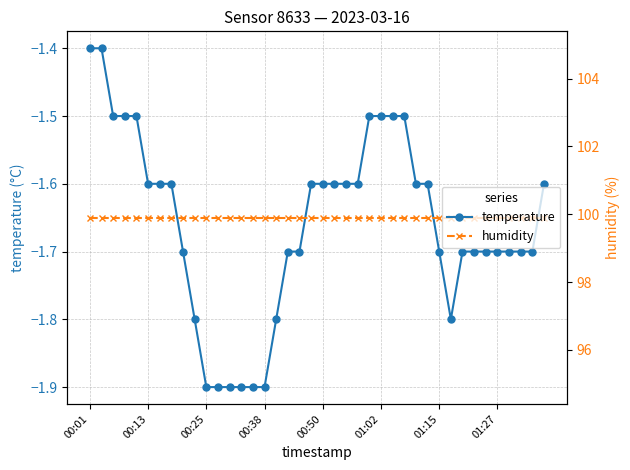

True or false: humidity and temperature cross at least once.

False